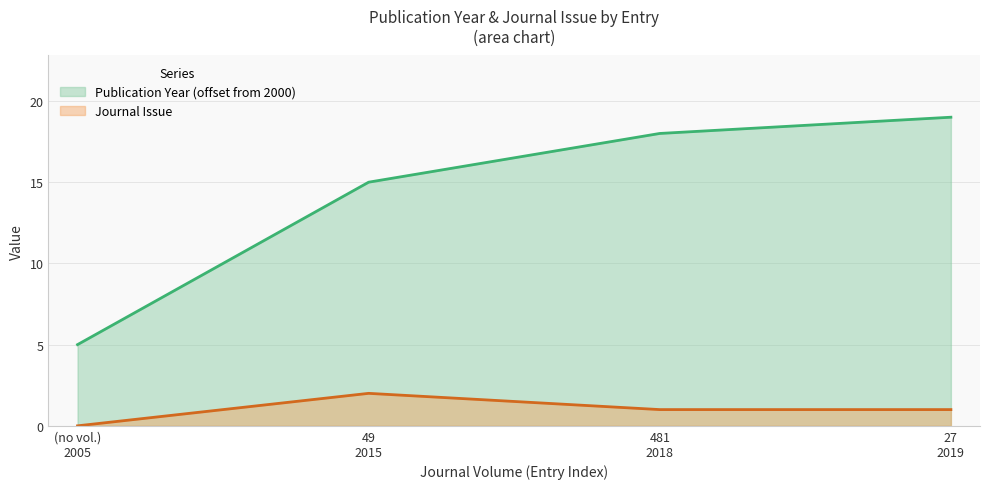

Reading left to right, list all the values displayed in this chart.

Publication Year: 5	15	18	19
Journal Issue: 0	2	1	1